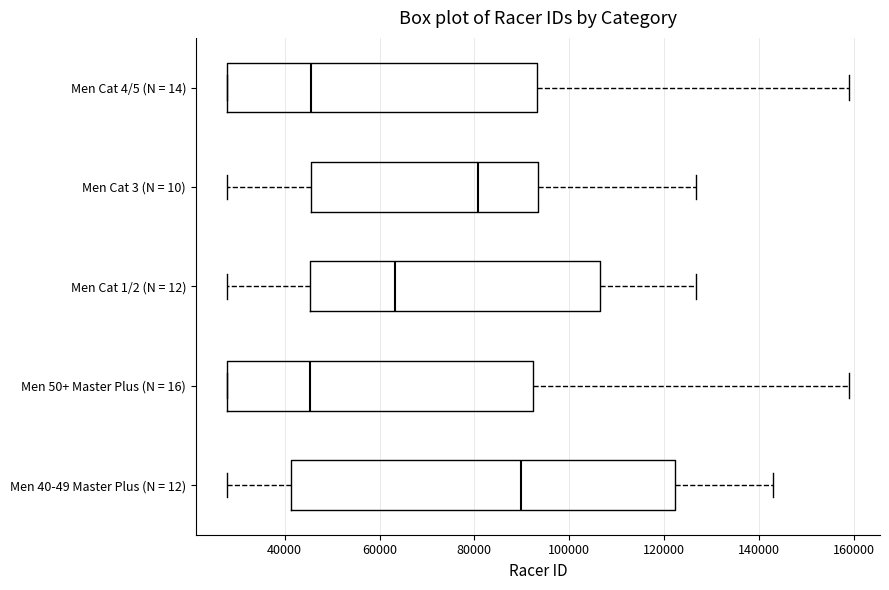

Which box has the furthest to the right median line?

Men 40-49 Master Plus (N = 12)